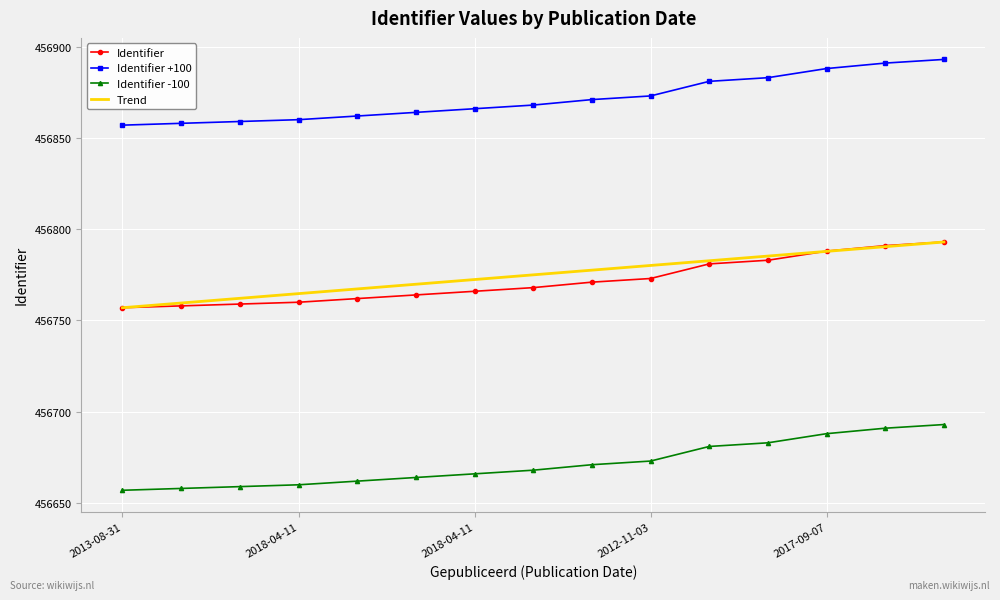

What is the greatest value displayed?

456893.0